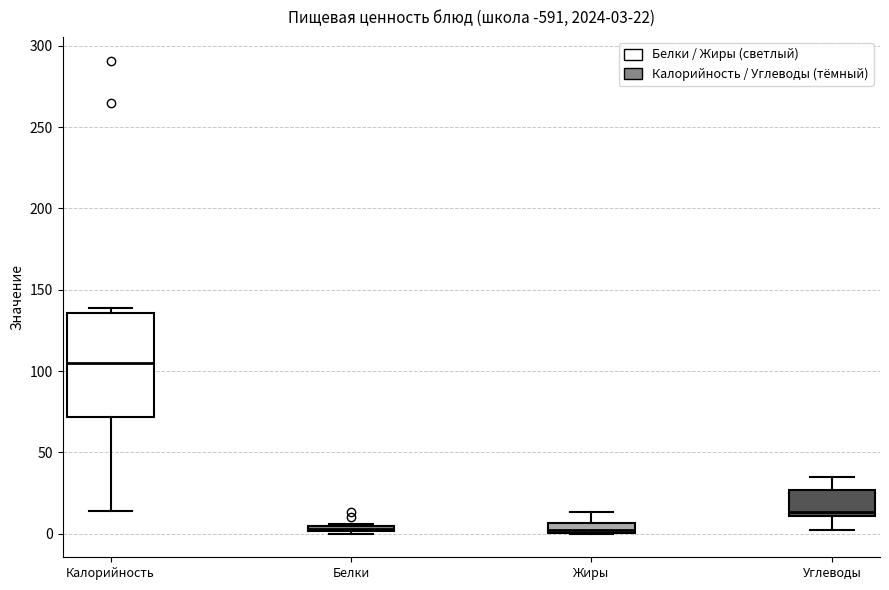

Comparing the boxes themselves (not the whiskers), which one is the tallest?

Калорийность